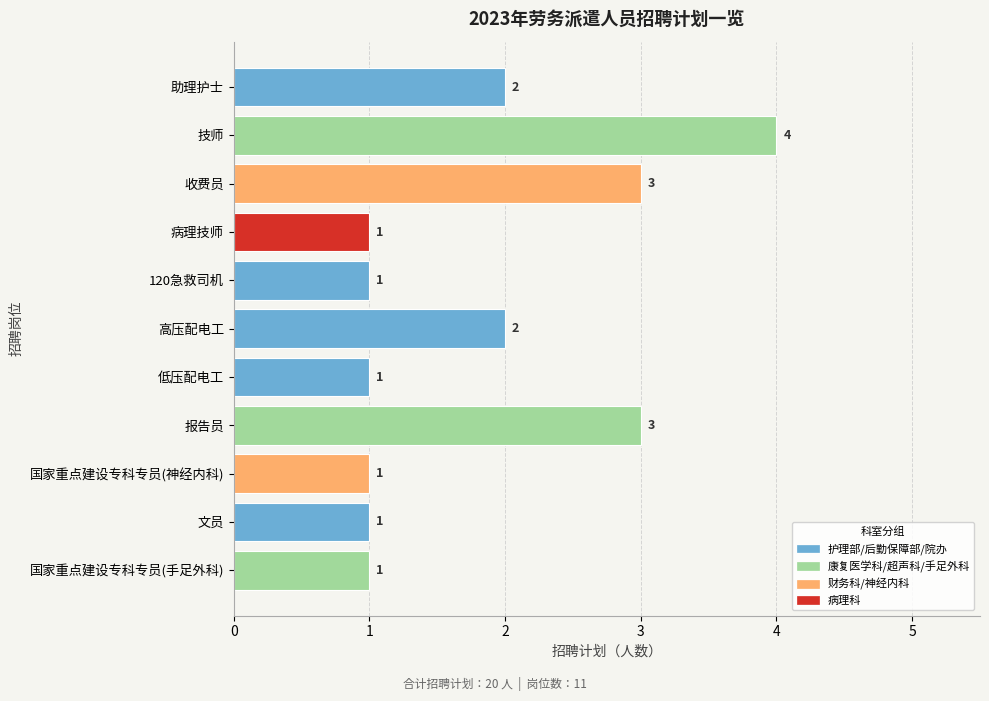

Reading top to bottom, what are all the values shown in this chart?

助理护士=2	技师=4	收费员=3	病理技师=1	120急救司机=1	高压配电工=2	低压配电工=1	报告员=3	国家重点建设专科专员(神经内科)=1	文员=1	国家重点建设专科专员(手足外科)=1